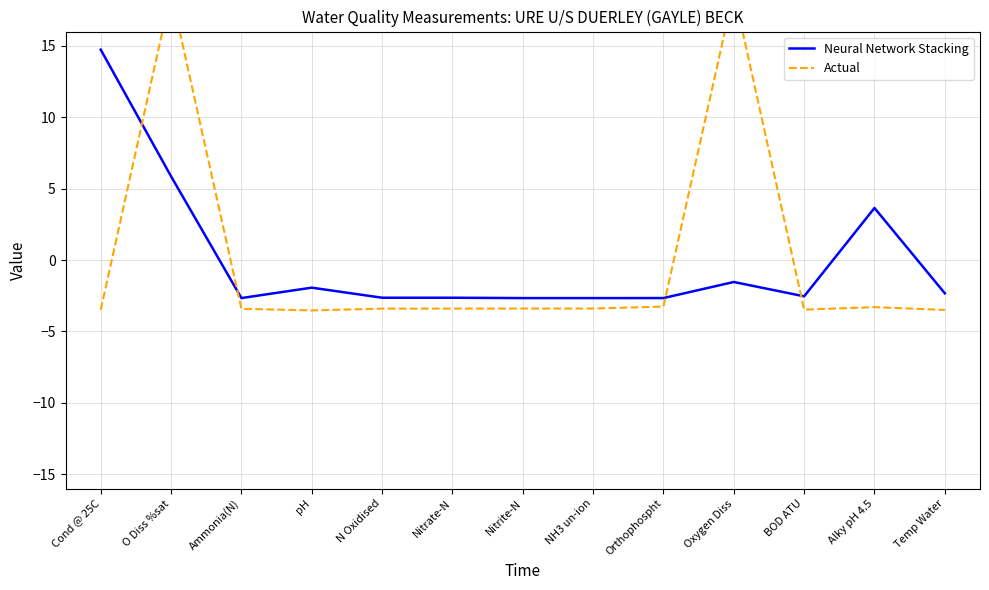

In Neural Network Stacking, how many points are higher than both neighbors (excluding endpoints)?

3